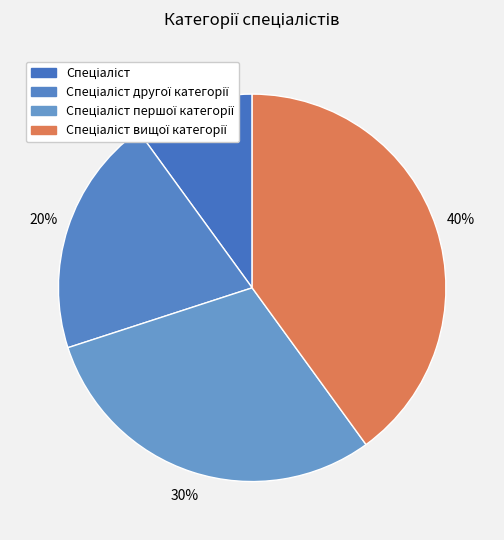

How many slices are in this pie chart?

4